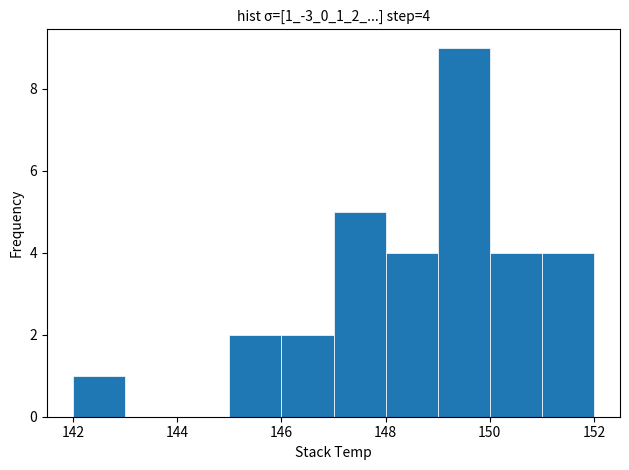

Over which range of the x-axis is the bar tallest?

149 to 150